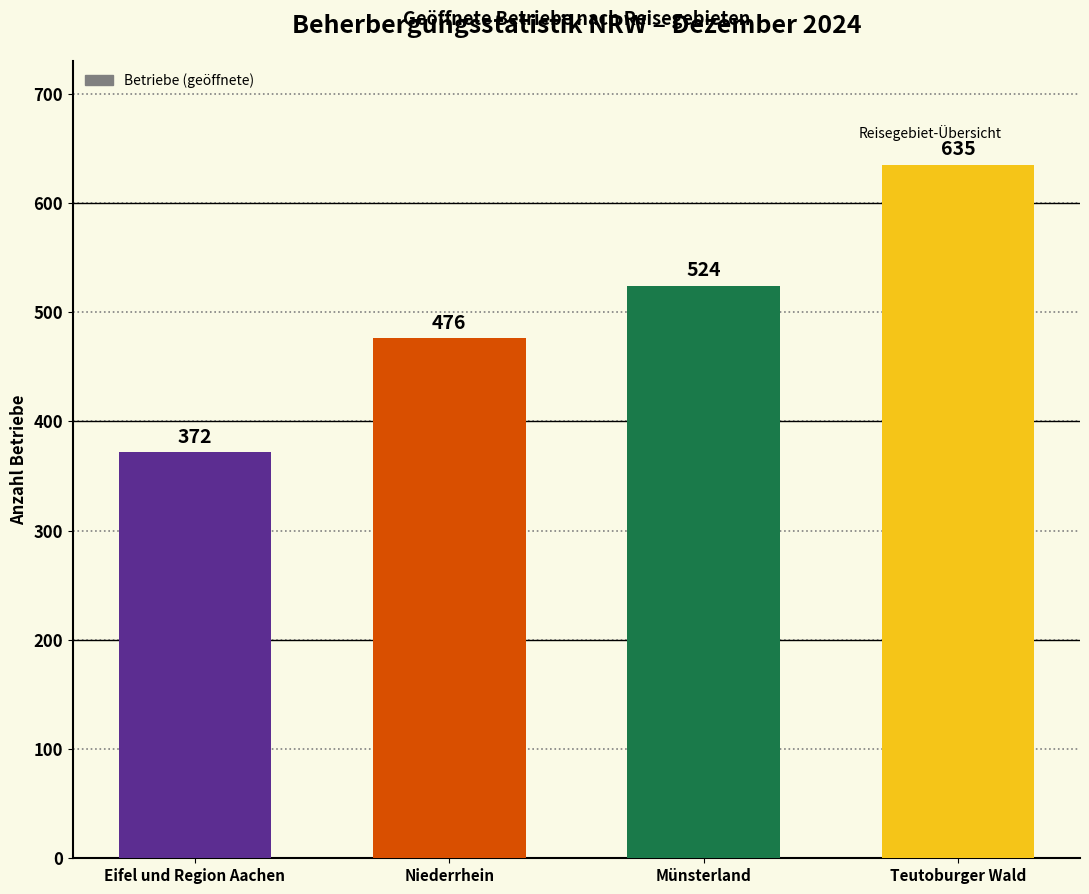

Rank the categories by value from highest to lowest.

Teutoburger Wald, Münsterland, Niederrhein, Eifel und Region Aachen